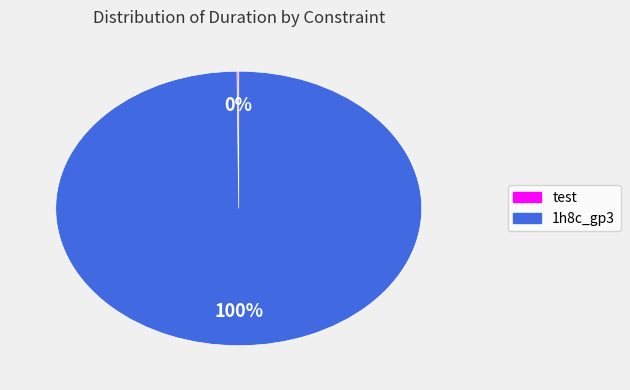

To the nearest percent, what is the average slice percentage?

50%